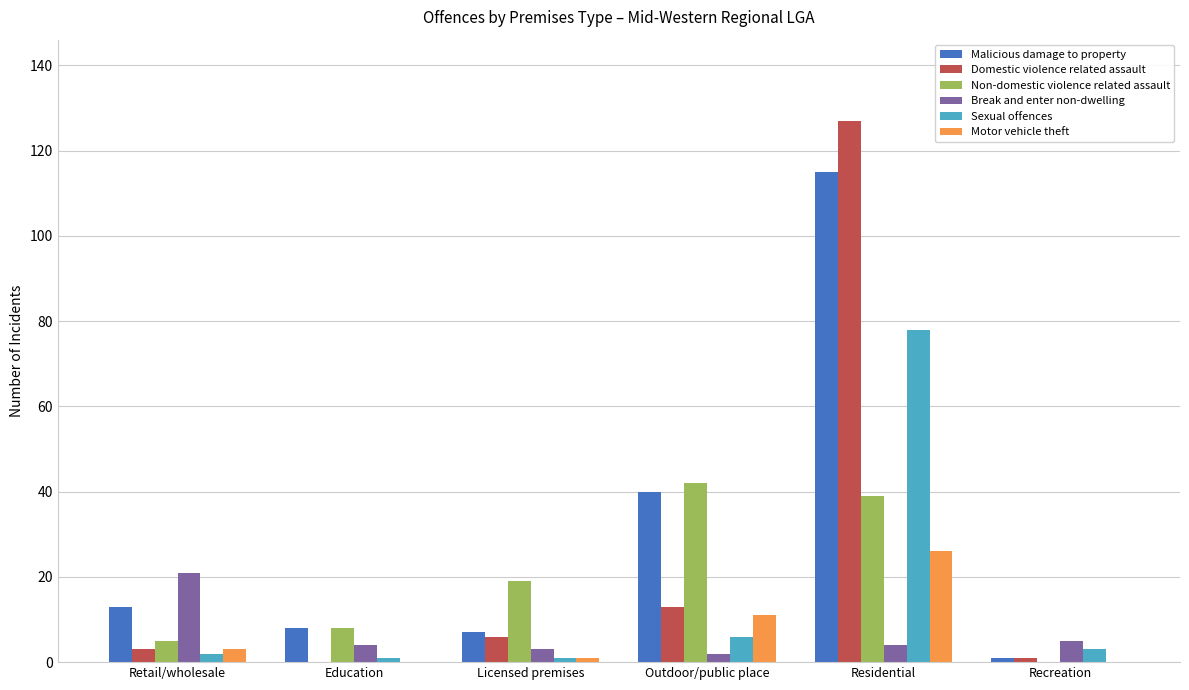

At which label is Malicious damage to property closest to 58?

Outdoor/public place